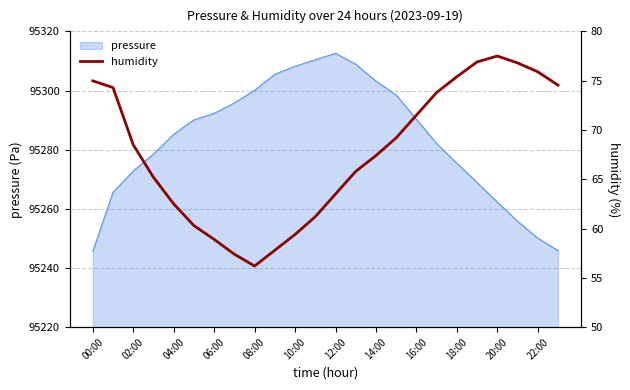

How many points are higher than both their immediate neighbors (excluding endpoints)?

1